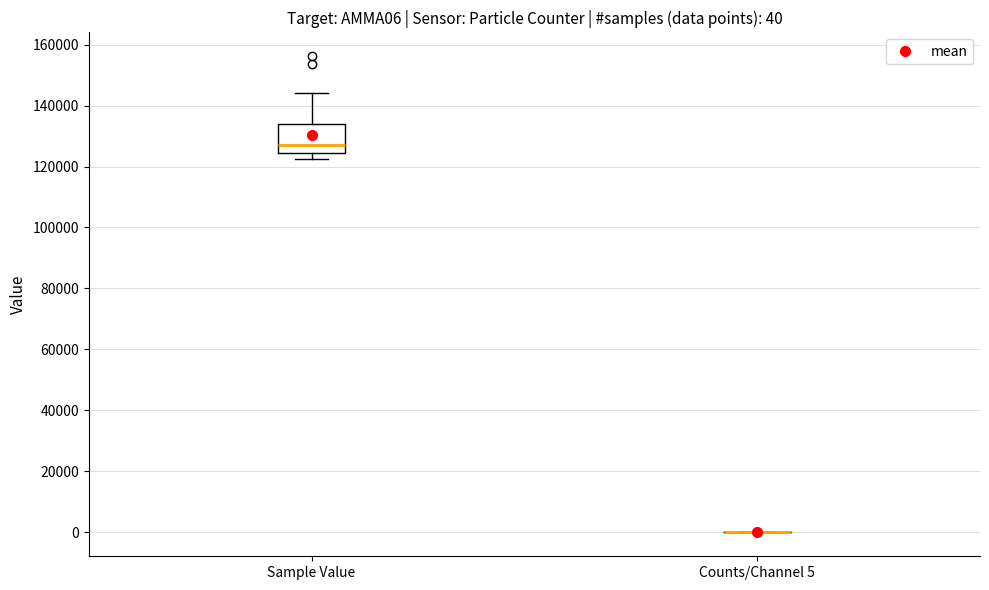

Which box is the tallest, from its lower edge to its upper edge?

Sample Value